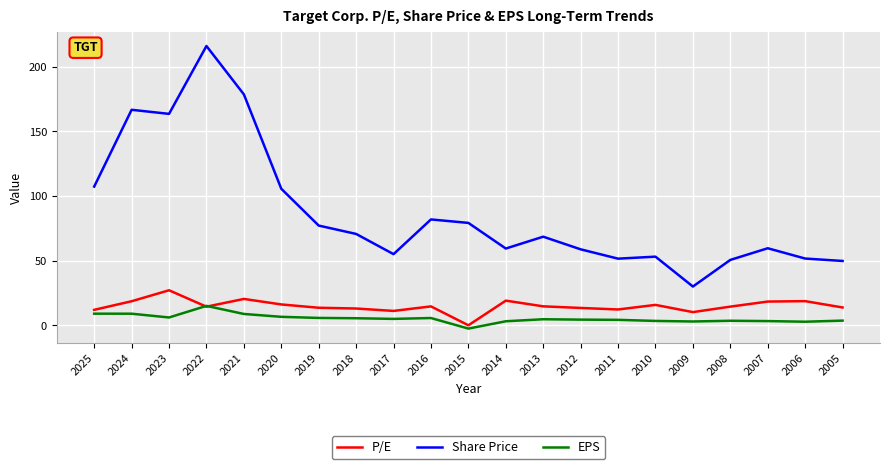

What is the difference between the maximum and second lowest values in the P/E series?

16.9